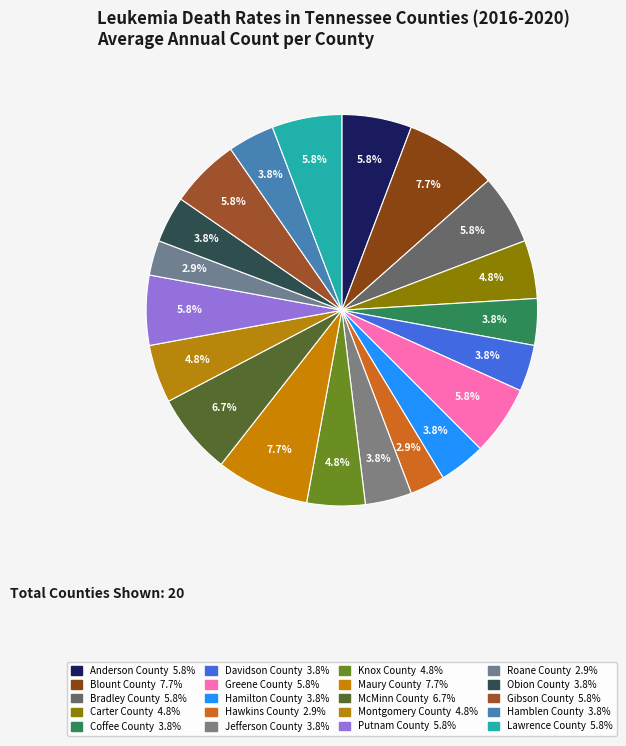

Which has a higher value, Roane County or Greene County?

Greene County